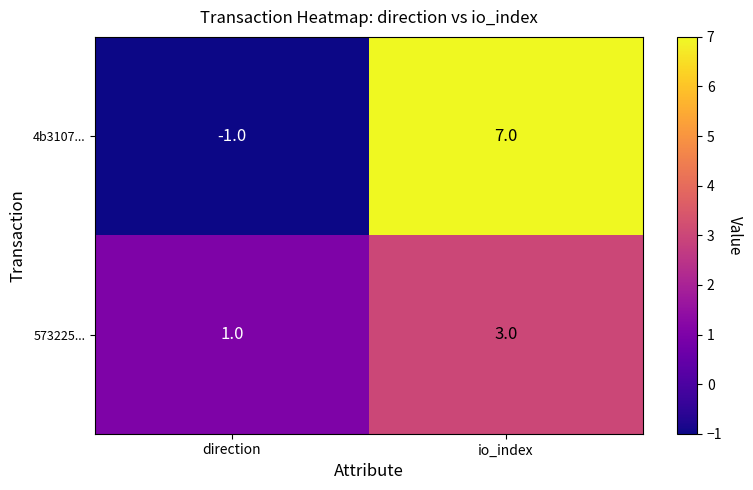

What is the sum of all 4b3107... values?

6